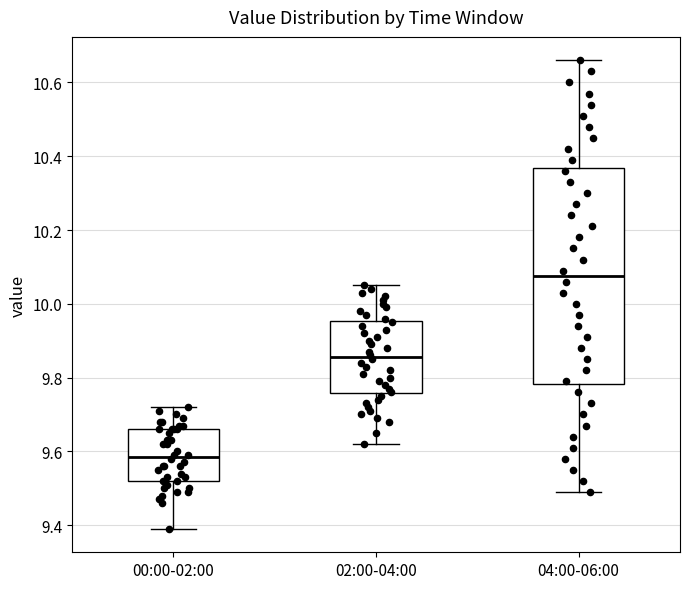

Where does the upper whisker of the box for 02:00-04:00 end on the y-axis? The values are not printed on the chart, so give them approximately, as read against the axis.

10.06